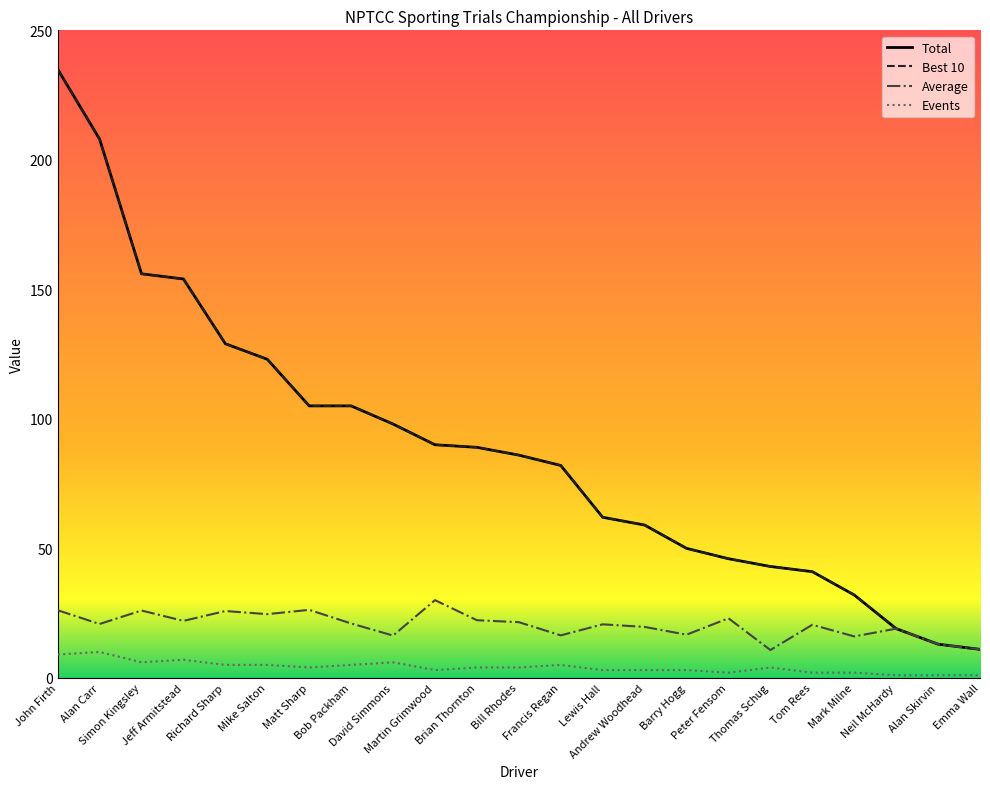

Which series changed the most between Richard Sharp and Neil McHardy?

Total